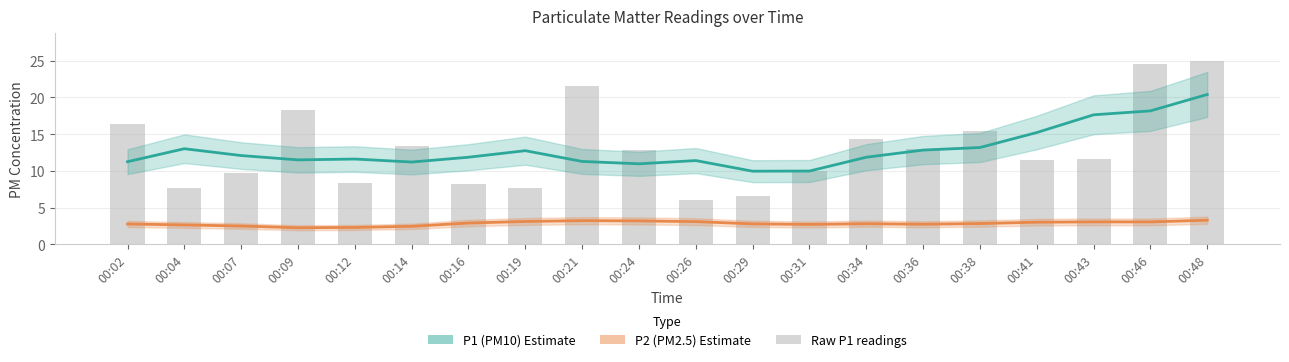

List the labels in order of P1 (PM10) value, smallest first.

00:29, 00:31, 00:24, 00:14, 00:02, 00:21, 00:26, 00:09, 00:12, 00:16, 00:34, 00:07, 00:19, 00:36, 00:04, 00:38, 00:41, 00:43, 00:46, 00:48